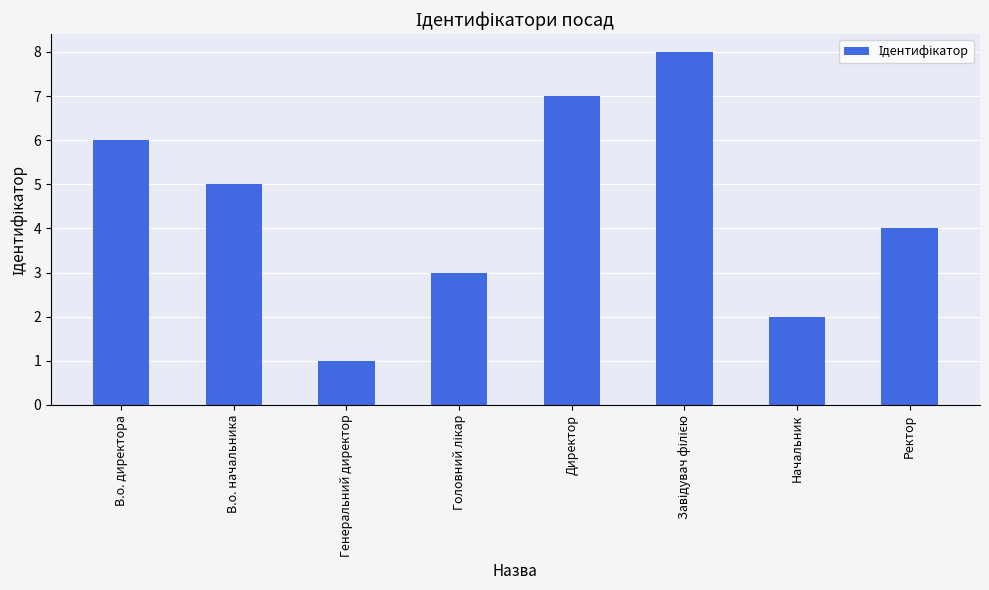

Reading left to right, transcribe all the data shown in this chart.

6	5	1	3	7	8	2	4